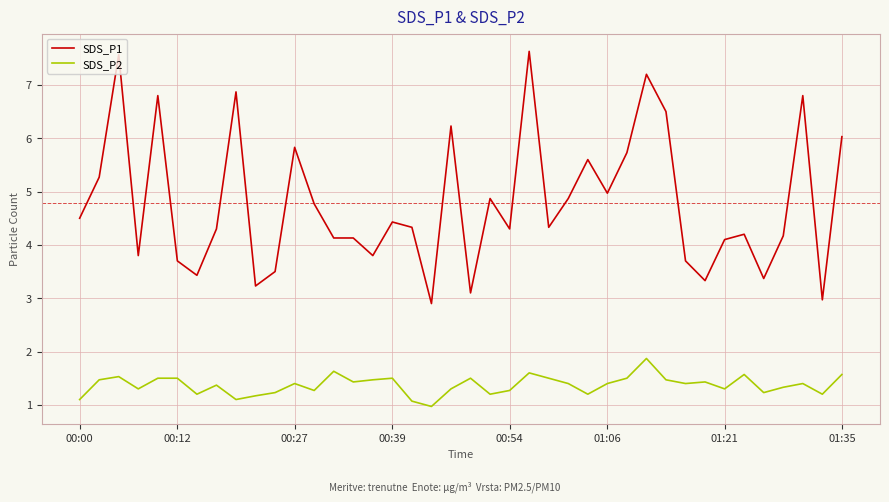

What is the difference between the maximum and minimum values in the SDS_P2 series?

0.9